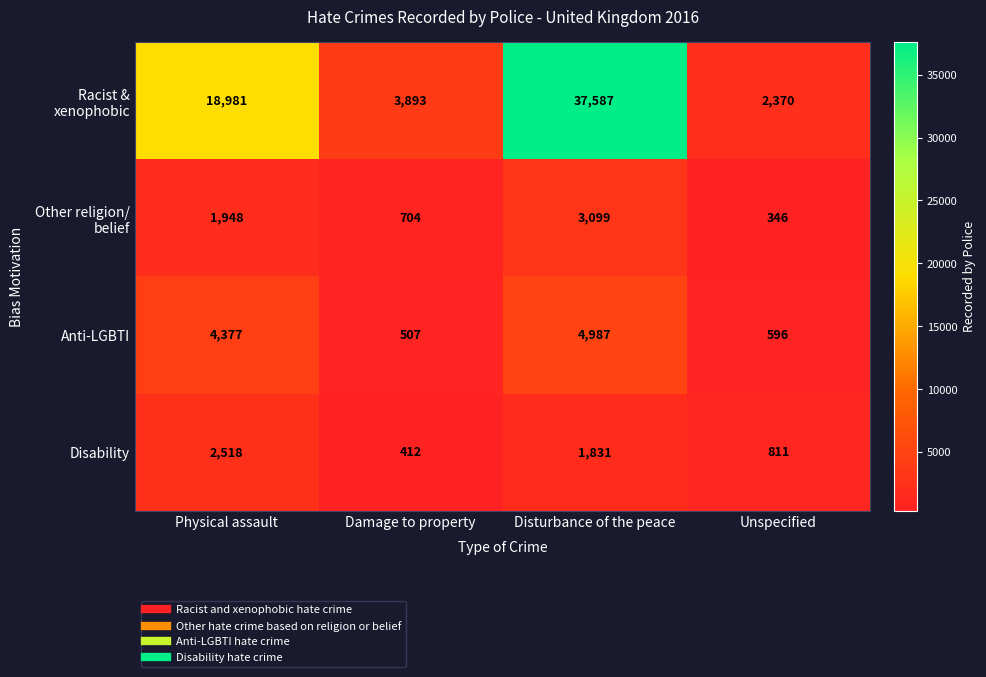

What is the sum of all Disability values?

5572